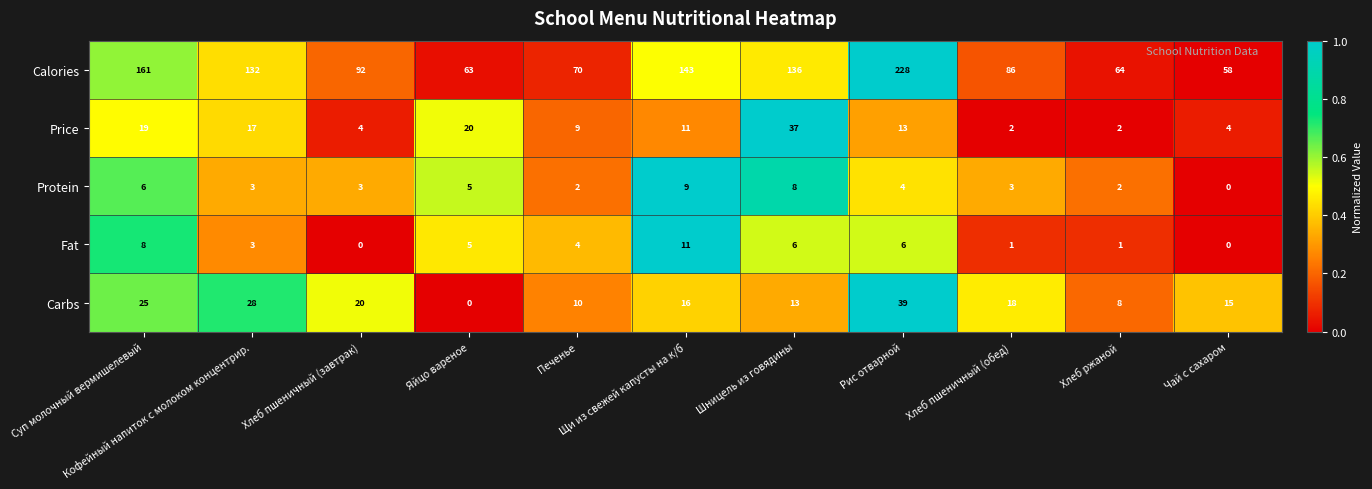

Rank the series by their maximum value, from highest to lowest.

Calories, Carbs, Price, Fat, Protein